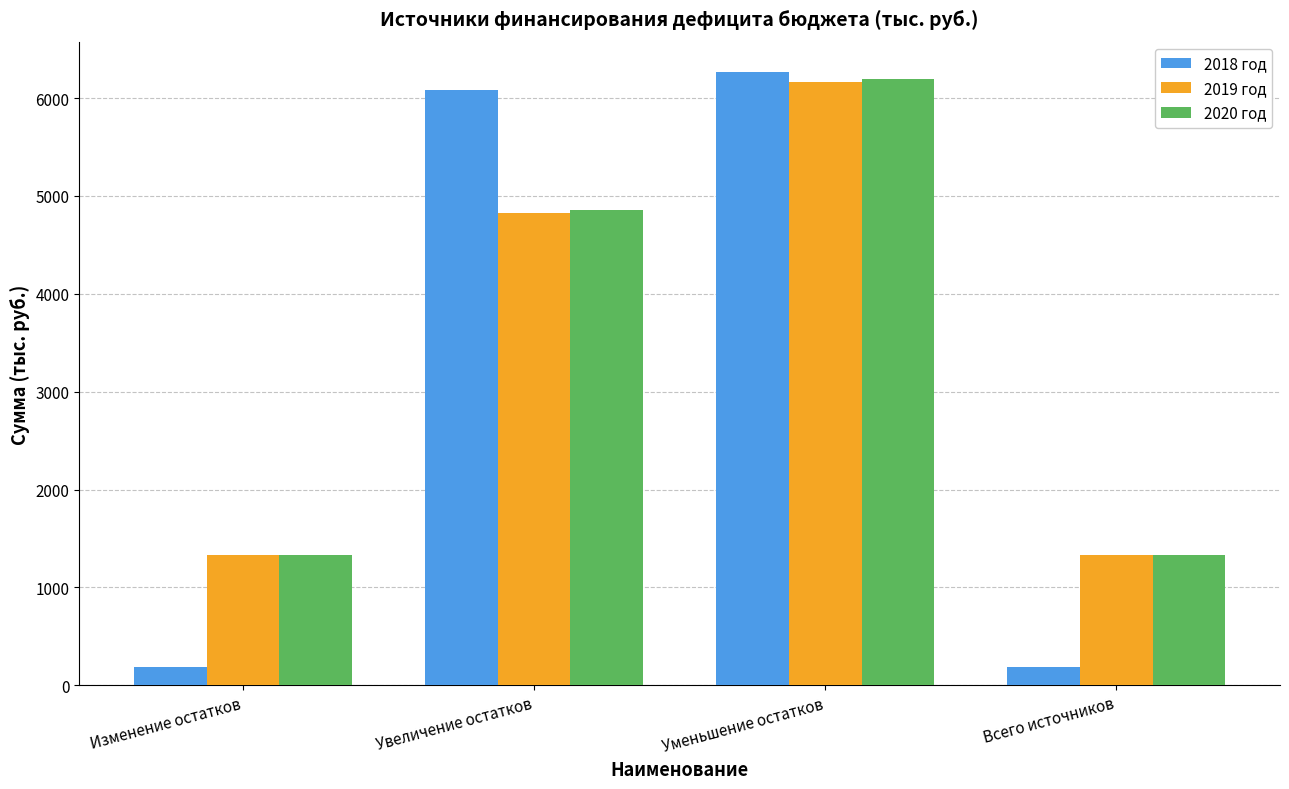

What is the difference between the maximum and minimum values in the 2019 год series?

4825.5